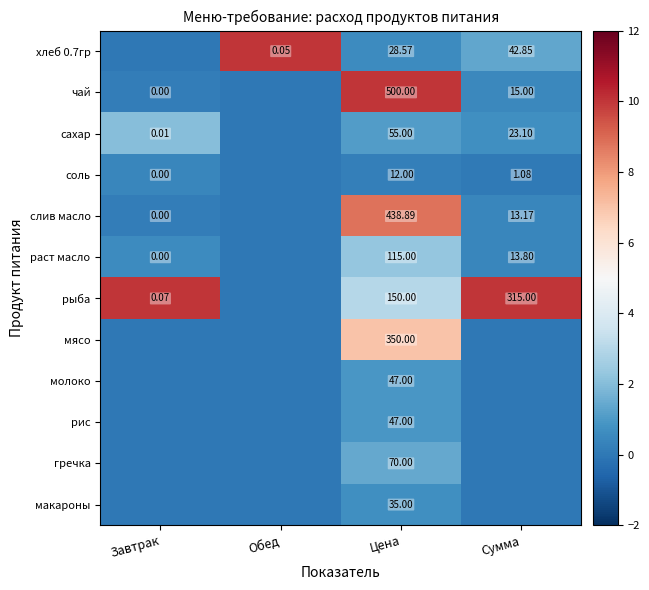

Is it true that молоко equals 0.0 at Обед?

True